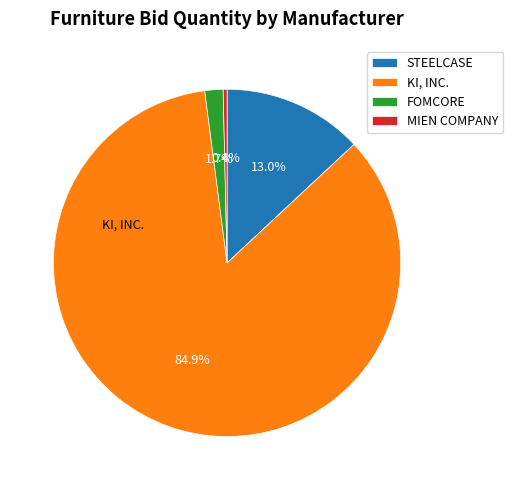

What percentage is NOT represented by STEELCASE?

87.0%